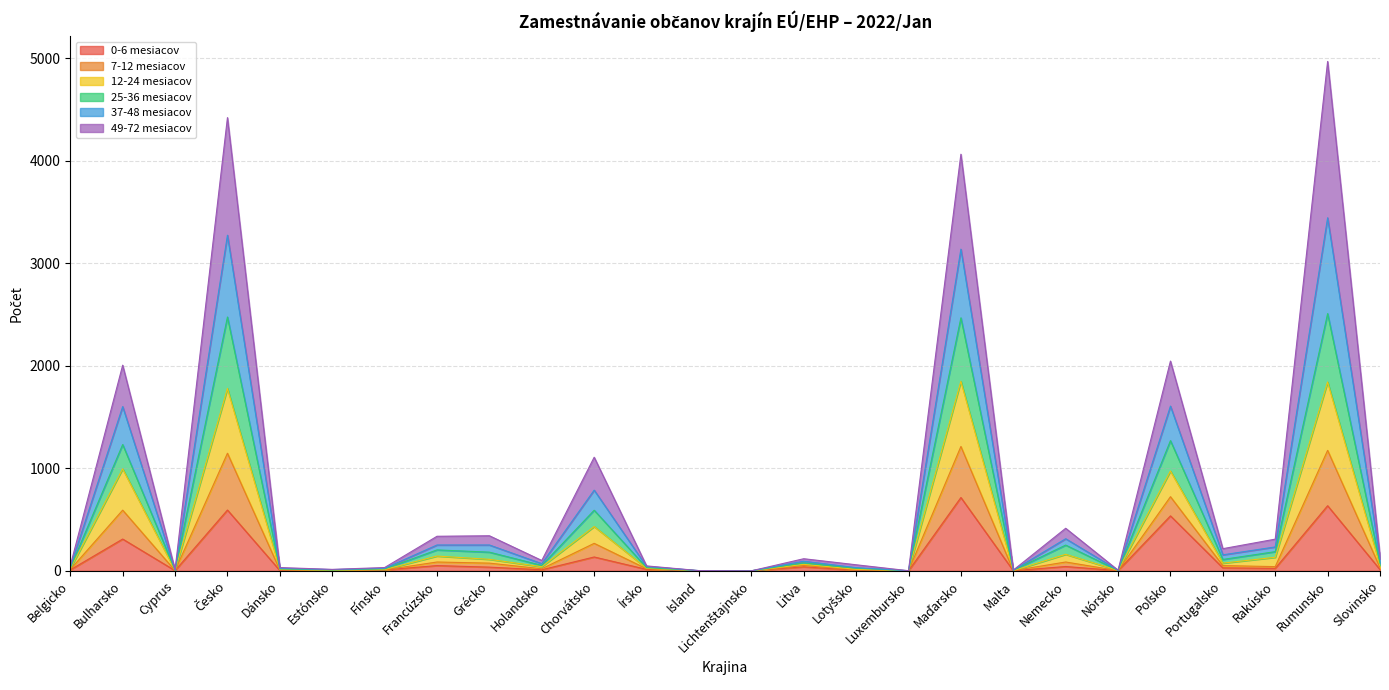

What are all the series names shown in the legend?

0-6 mesiacov, 7-12 mesiacov, 12-24 mesiacov, 25-36 mesiacov, 37-48 mesiacov, 49-72 mesiacov